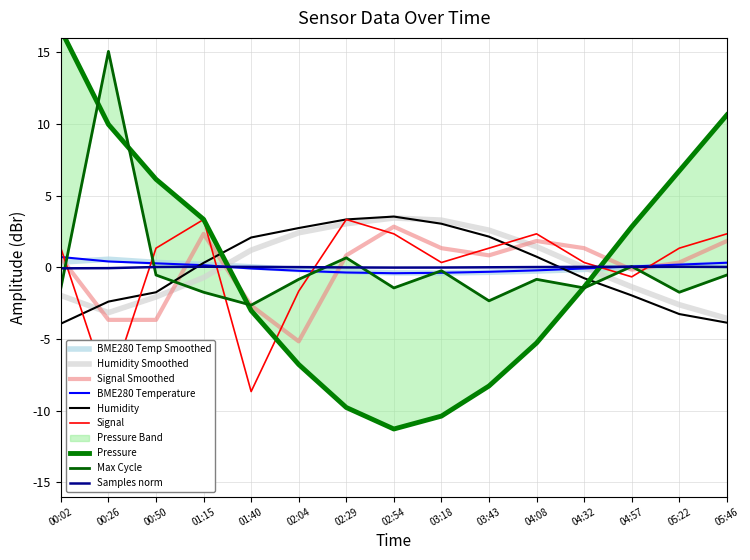

Is the value of Signal at 04:32 greater than the value of BME280_temperature at 02:29?

Yes